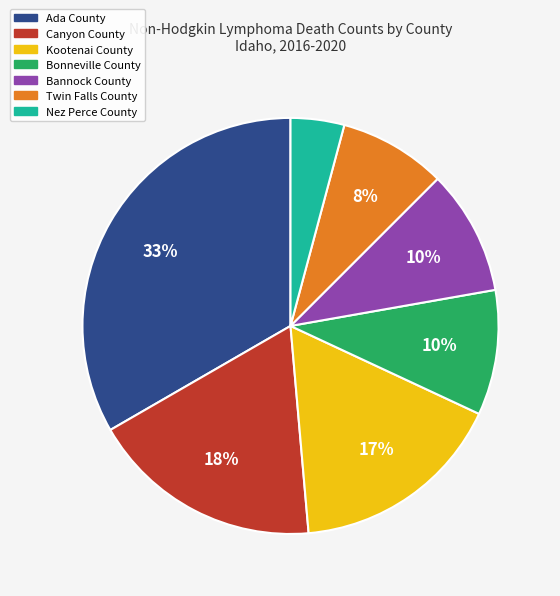

What is the smallest slice in the pie chart?

Nez Perce County